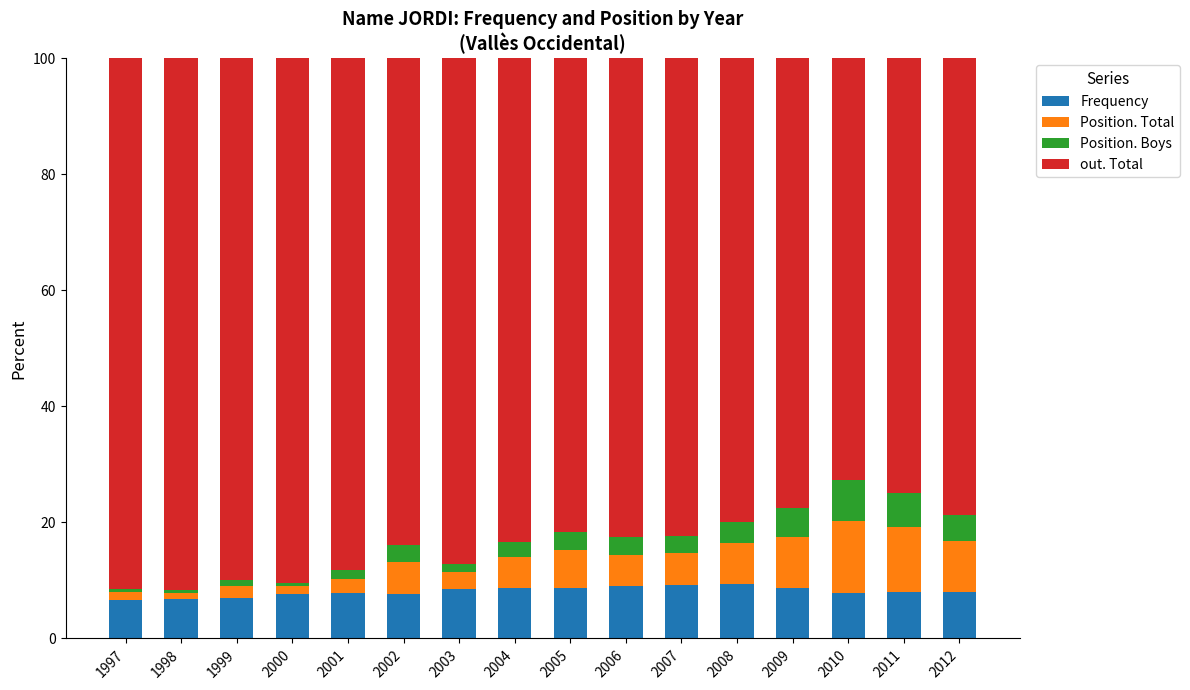

What is the total value across all series at 2009?

100.0